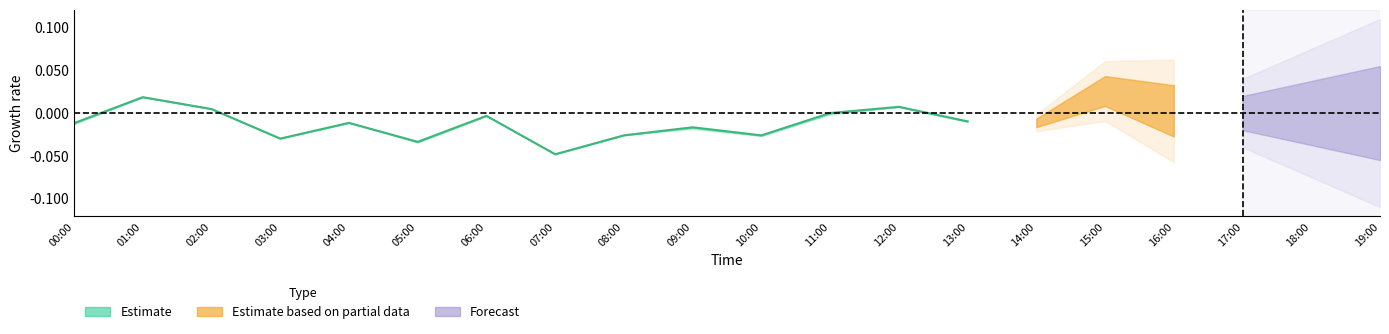

Reading left to right, extract all data points from this chart.

00:00=-0.0	01:00=0.0	02:00=0.0	03:00=-0.0	04:00=-0.0	05:00=-0.0	06:00=-0.0	07:00=-0.0	08:00=-0.0	09:00=-0.0	10:00=-0.0	11:00=0.0	12:00=0.0	13:00=-0.0